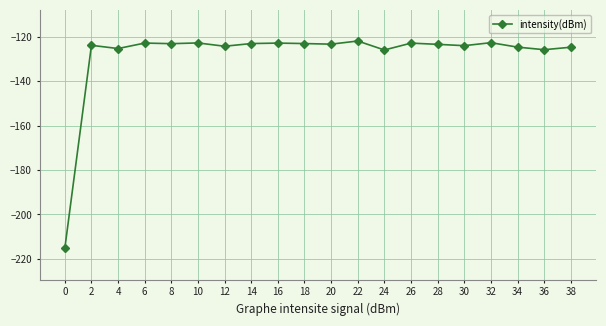

What is the minimum value shown in the chart?

-215.3